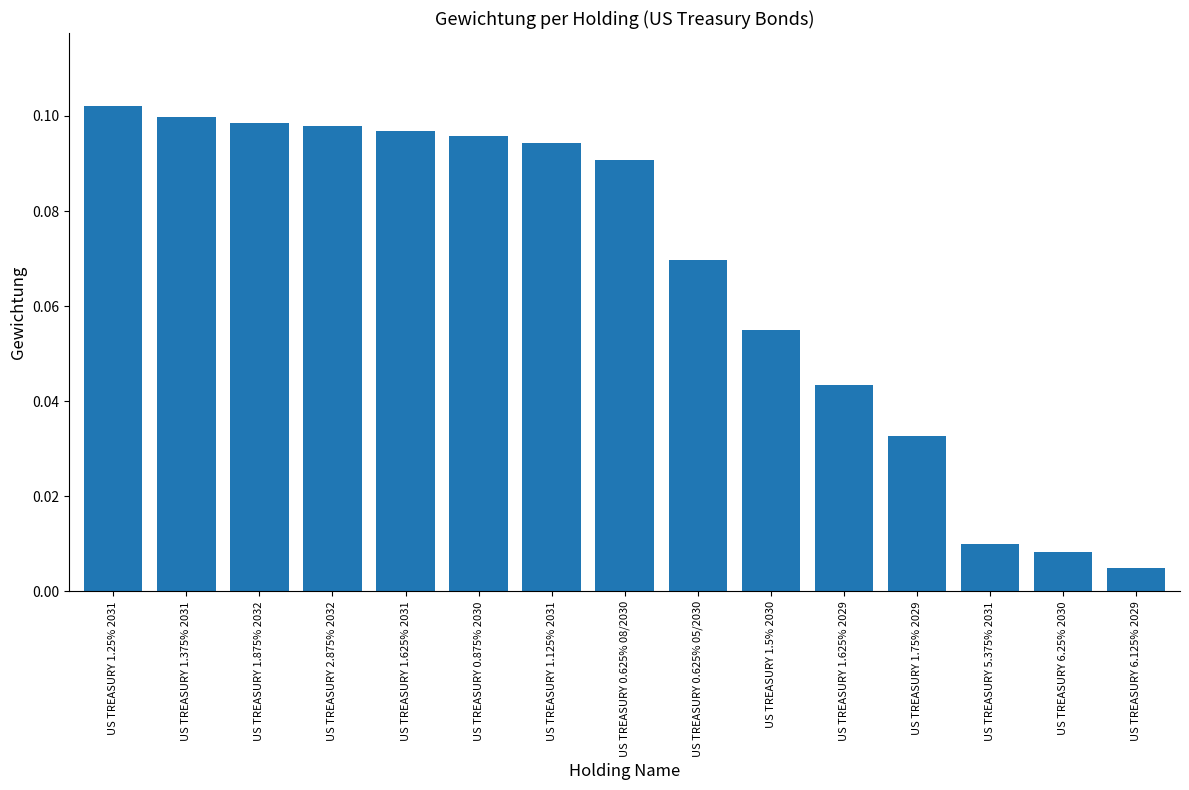

The chart shows a value of 0.1 at US TREASURY 2.875% 2032. True or false?

True